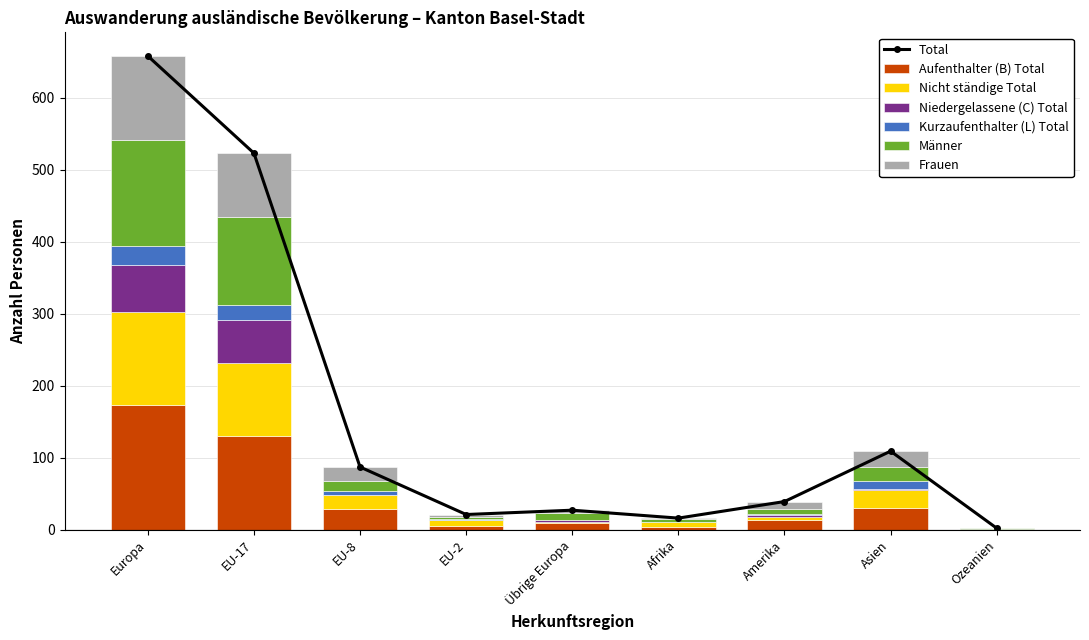

What is the spread (max minus min) of values at Ozeanien?

1